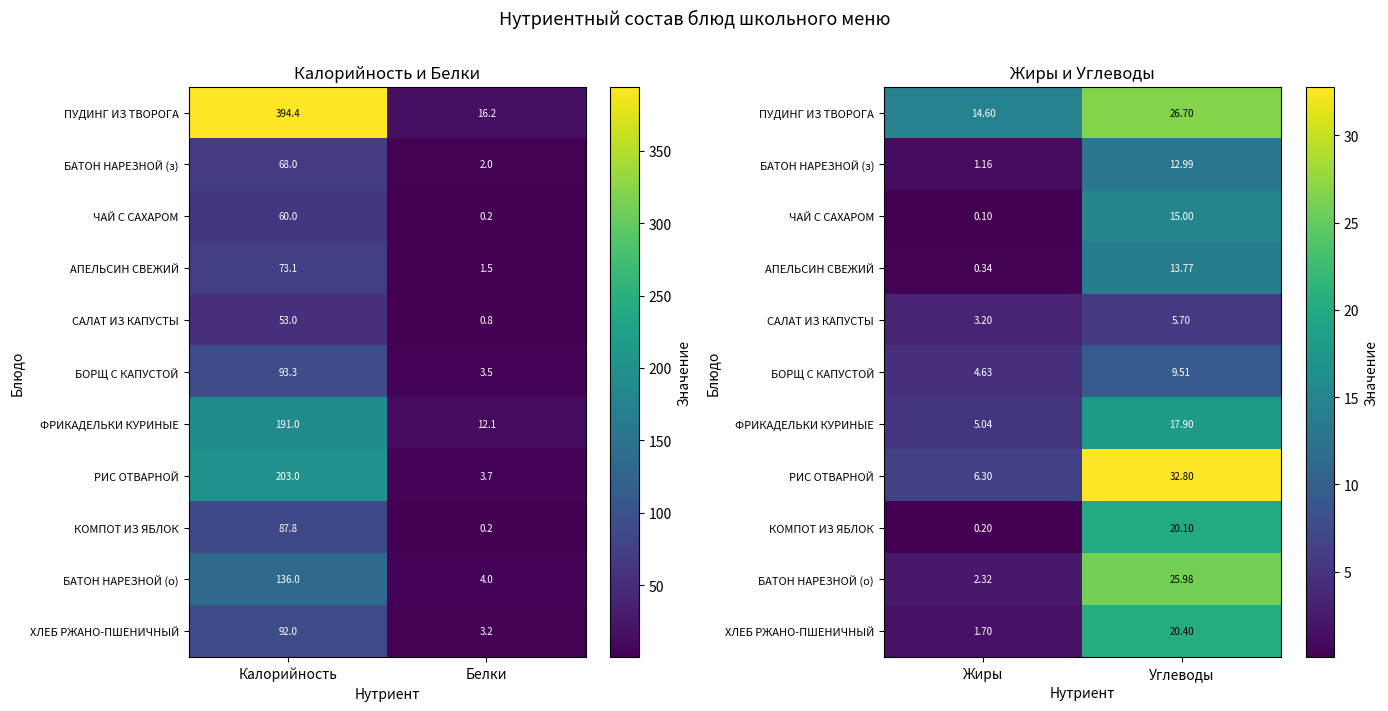

What is the difference between the maximum and minimum values in the ФРИКАДЕЛЬКИ КУРИНЫЕ series?

12.9